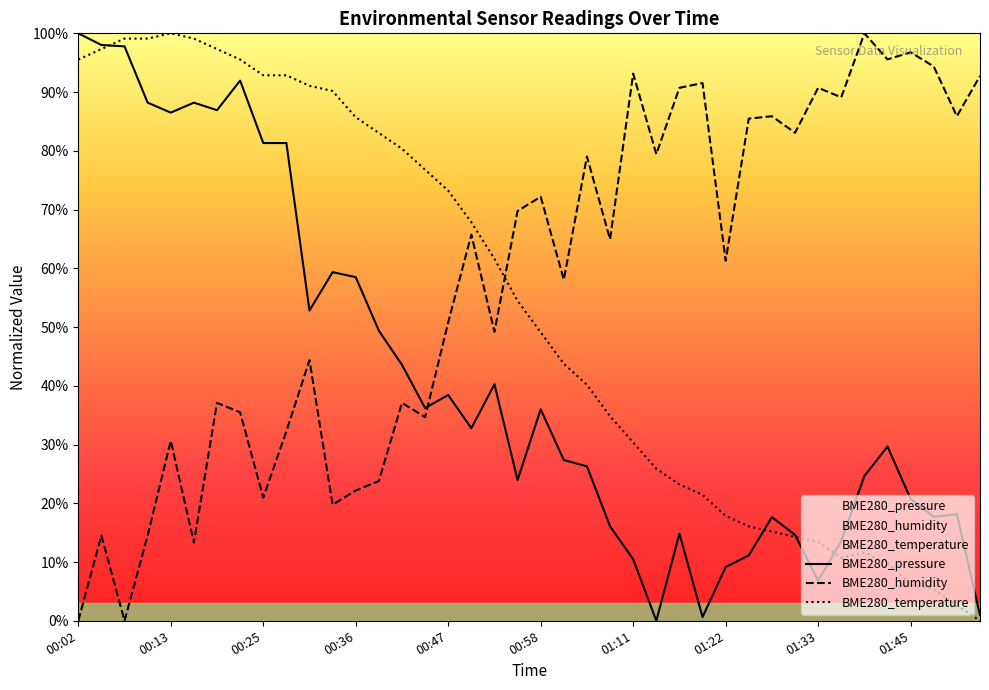

True or false: BME280_temperature and BME280_humidity cross at least once.

True